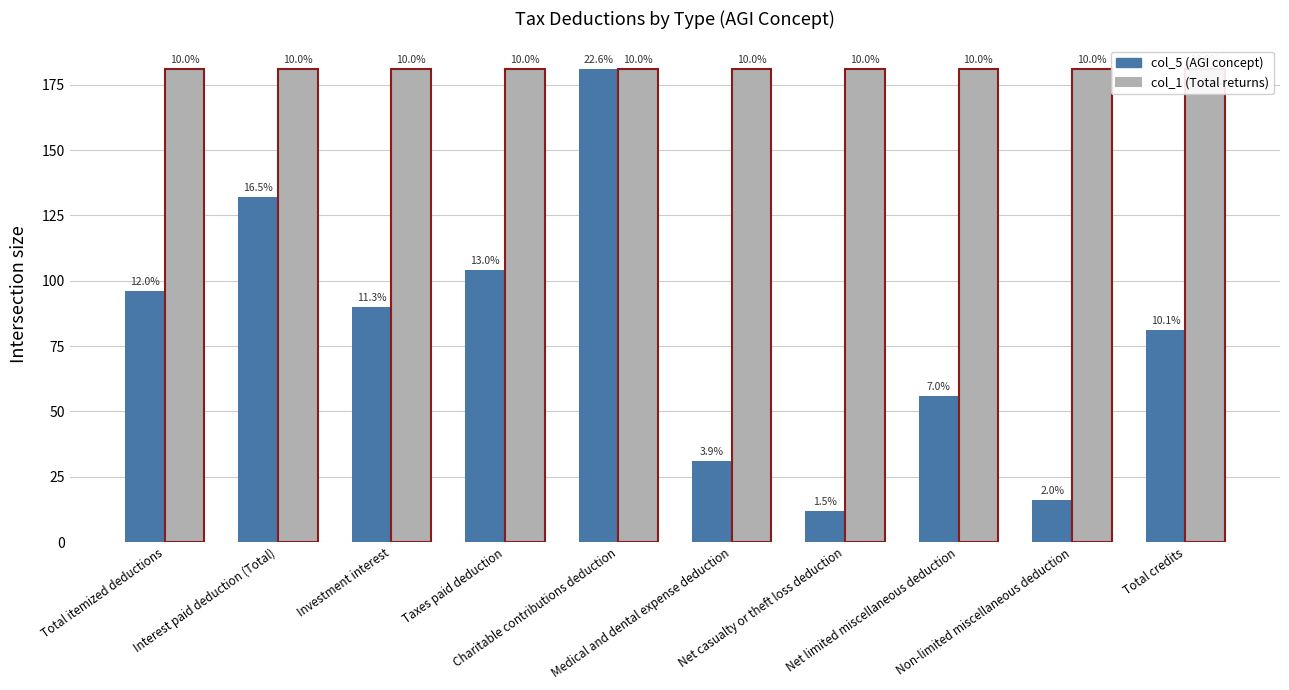

The col_5 (AGI concept) series shows 58.8 at Investment interest. True or false?

False